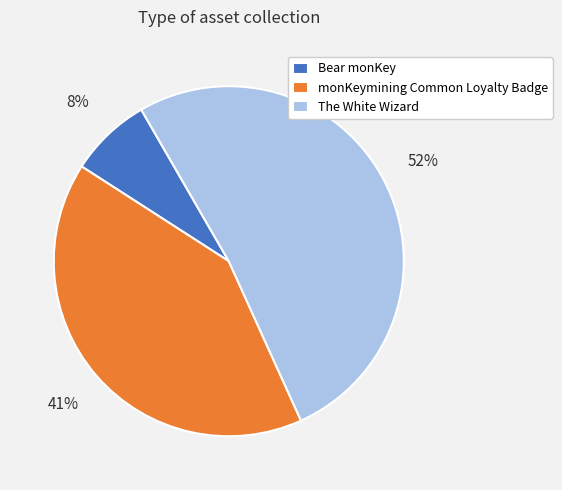

What is the ratio of the value at monKeymining Common Loyalty Badge to the value at The White Wizard?

0.8